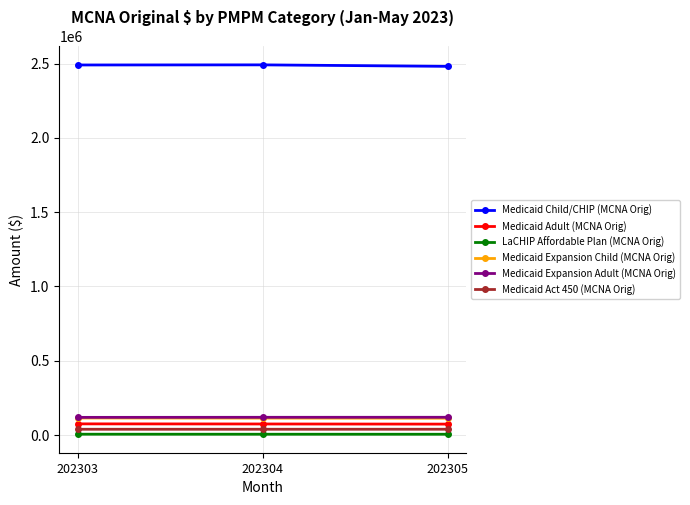

What is the maximum value for Medicaid Expansion Child (MCNA Orig)?

115051.2